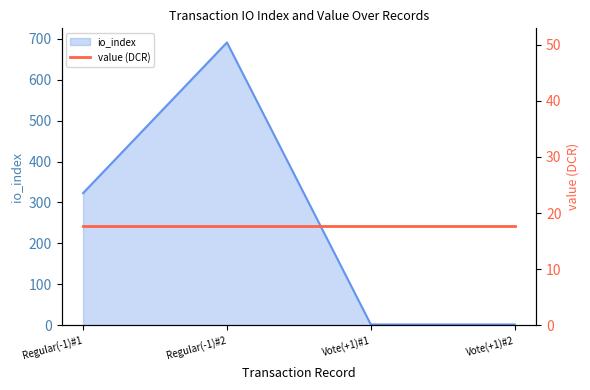

True or false: the data shows 98 at Regular(-1)#1.

False